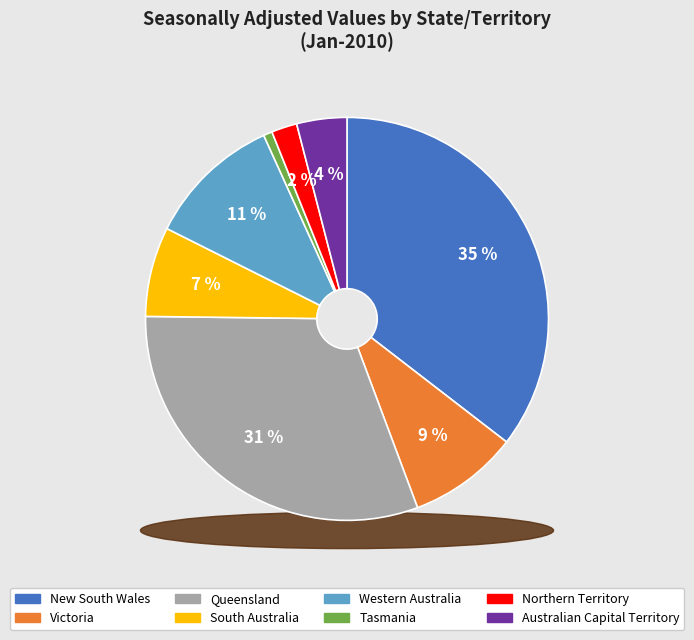

How many slices are in this pie chart?

8